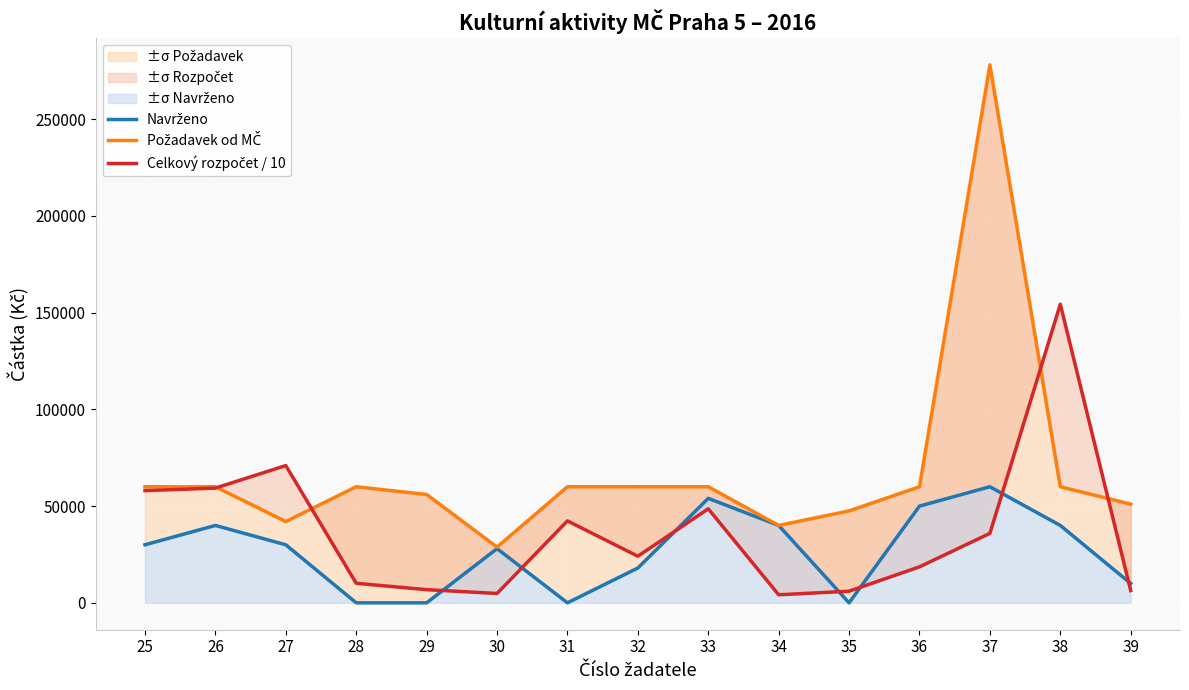

True or false: Požadavek od MČ has a value of 74486 at 27.

False